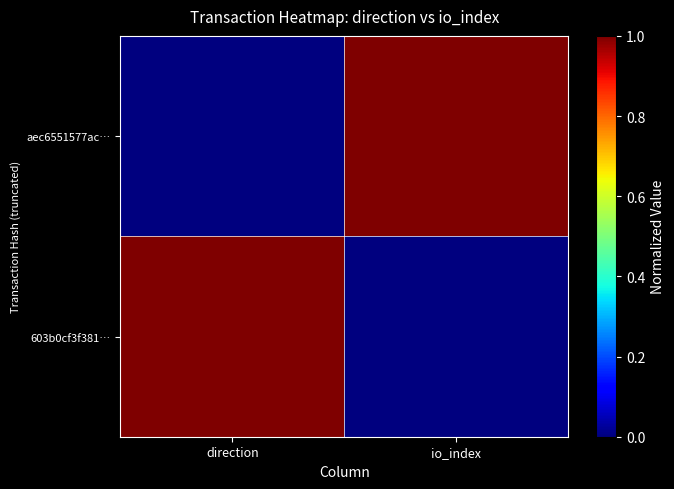

What is the total value across all series at direction?

1